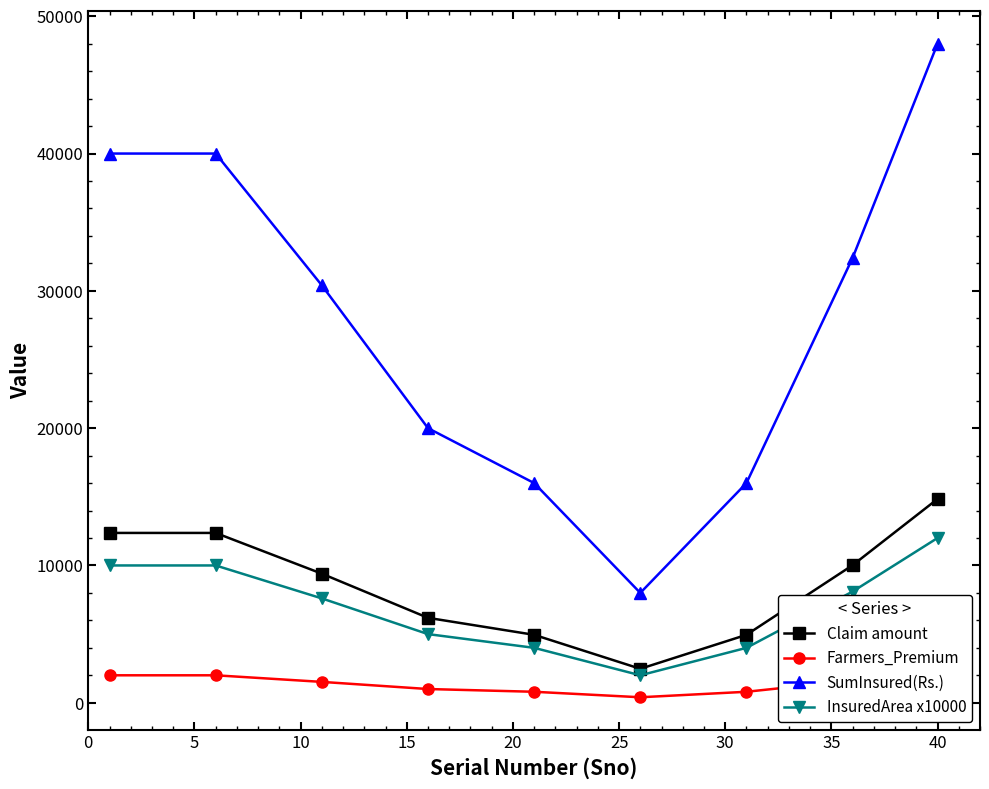

How many lines are shown in the chart?

4